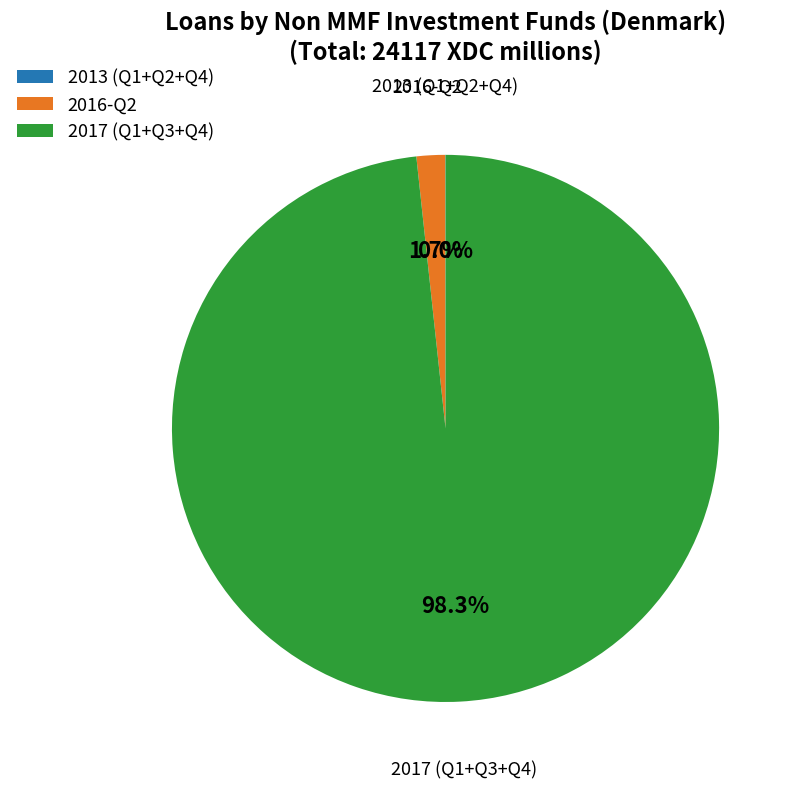

Does 2016-Q2 account for over 50% of the chart?

No